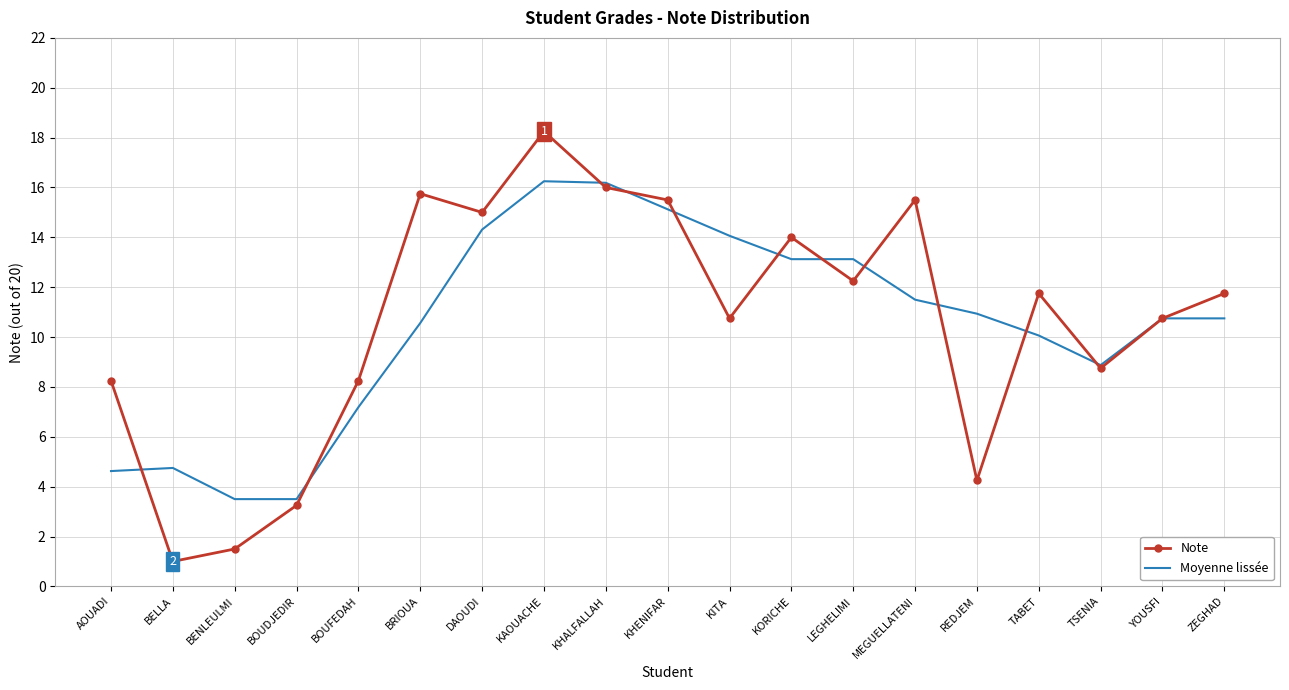

Which series changed the most between DAOUDI and LEGHELIMI?

Note